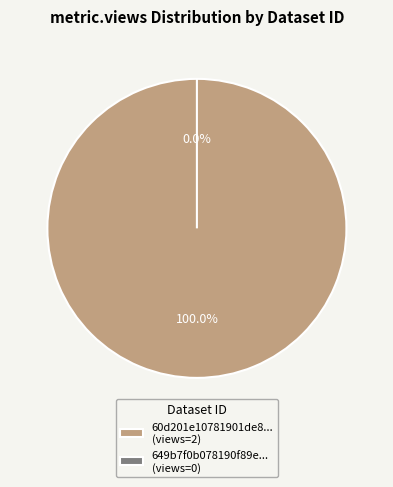

To the nearest percent, what is the average slice percentage?

50%